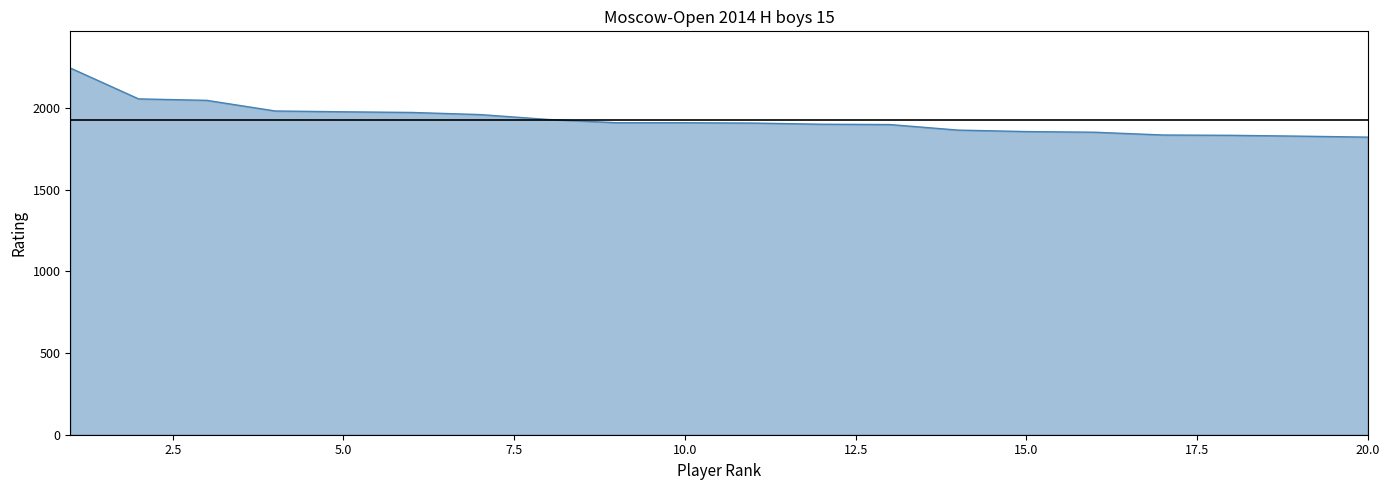

How many lines are shown in the chart?

1